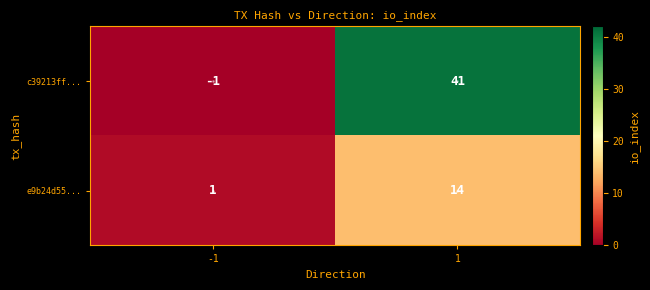

What value does the e9b24d55... series have at 1, to the nearest 10?

10